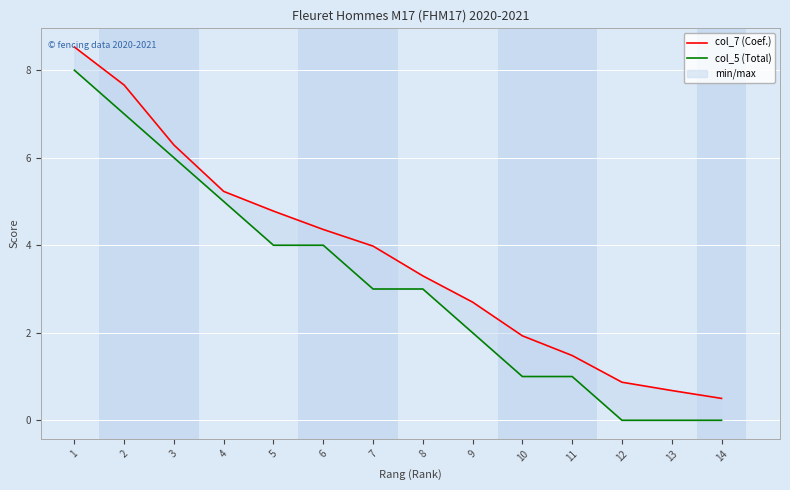

What is the value of the col_5 (Total) point at the 4th from the left?

5.0